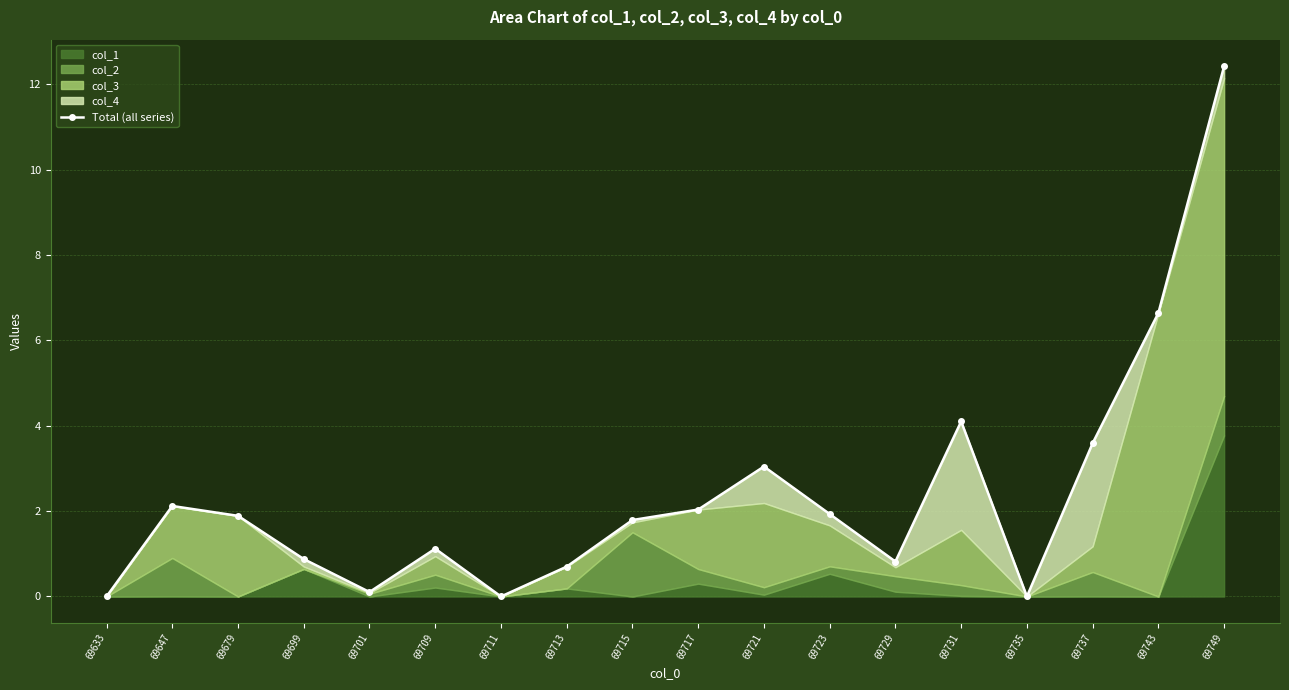

How many lines are shown in the chart?

1